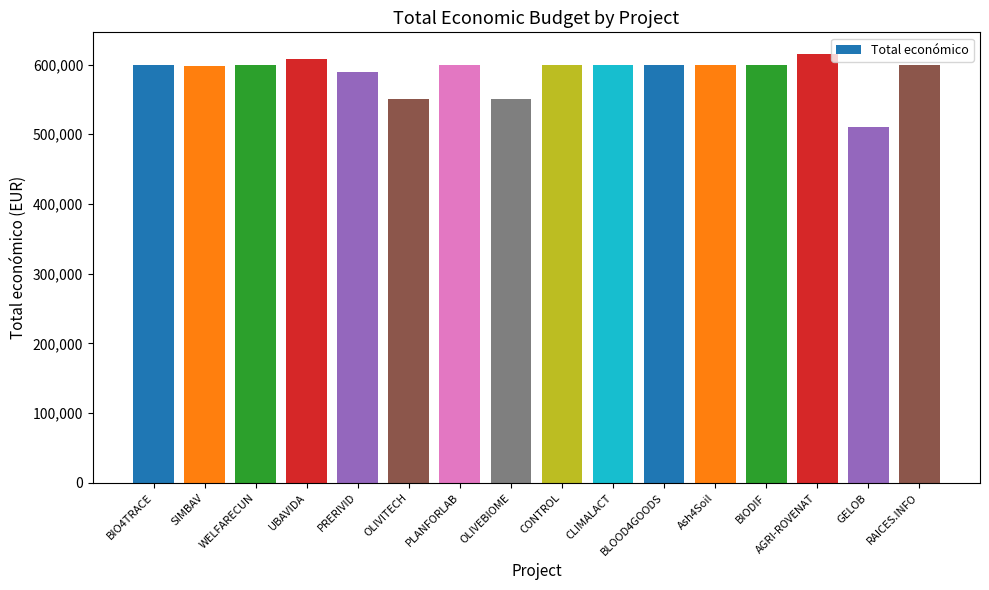

What is the approximate value at RAICES.INFO?

599605